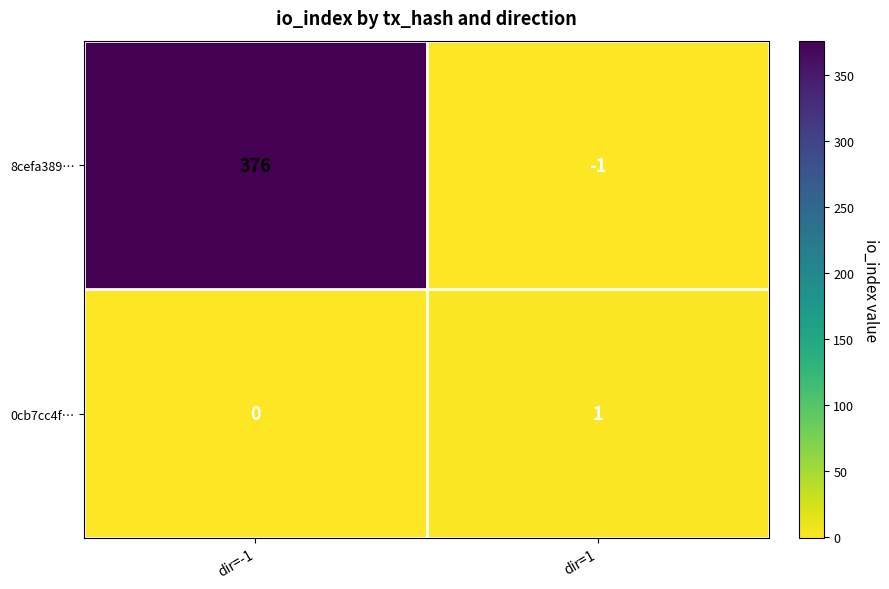

List the series in order of their overall mean, lowest first.

0cb7cc4f…, 8cefa389…